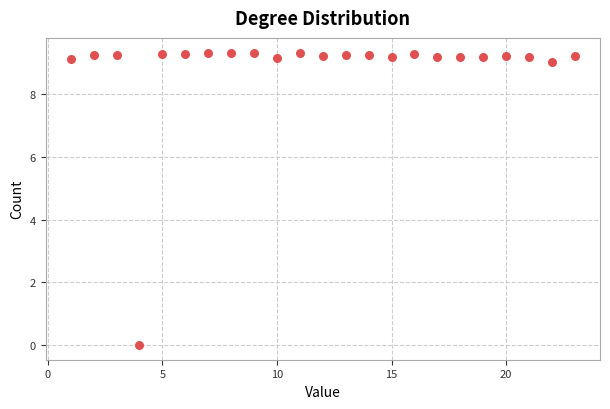

What is the range of Y values (max minus min)?

9.3